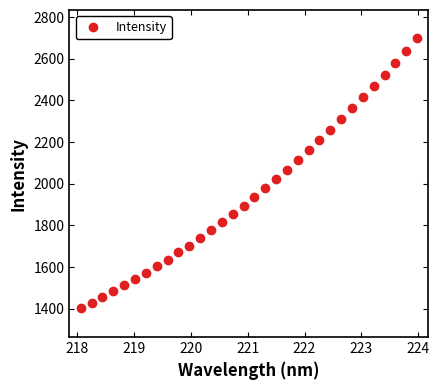

What is the value of the 11th point from the left?

1703.5